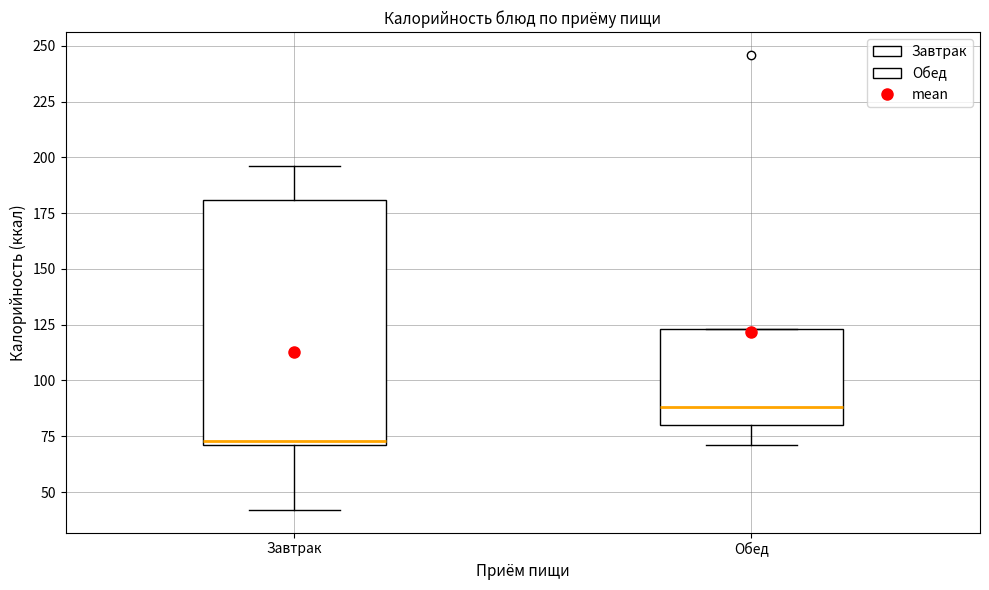

Which box is the tallest, from its lower edge to its upper edge?

Завтрак